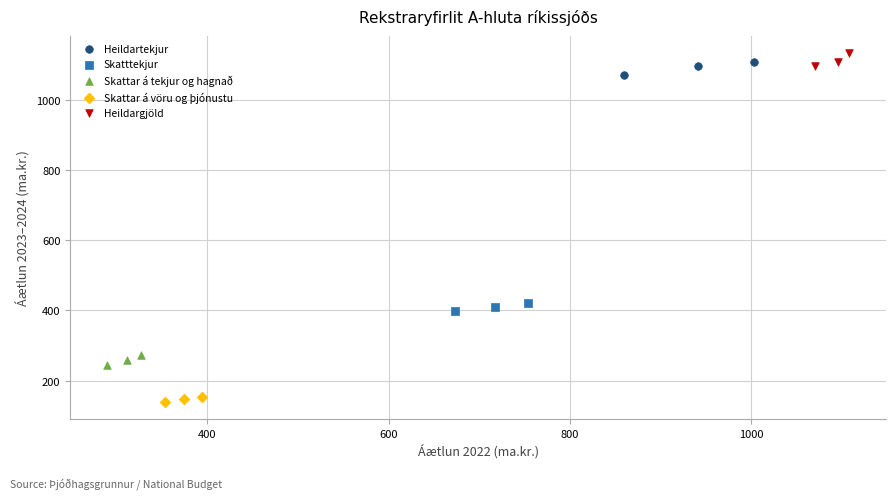

Which series has the largest Y range (max minus min)?

Heildartekjur